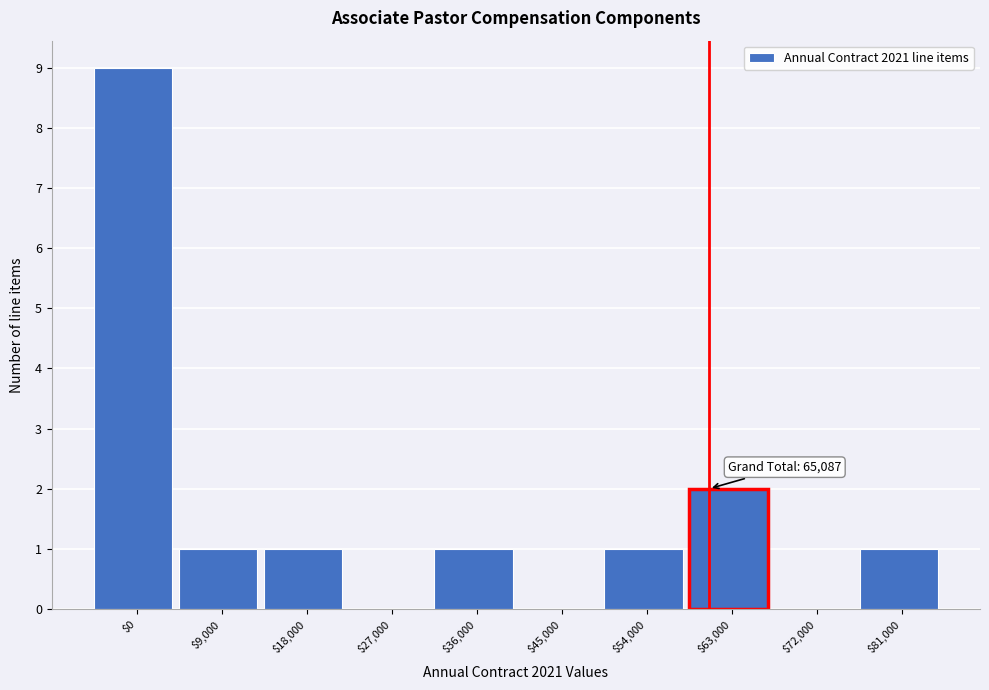

What is the sum of all values?

16